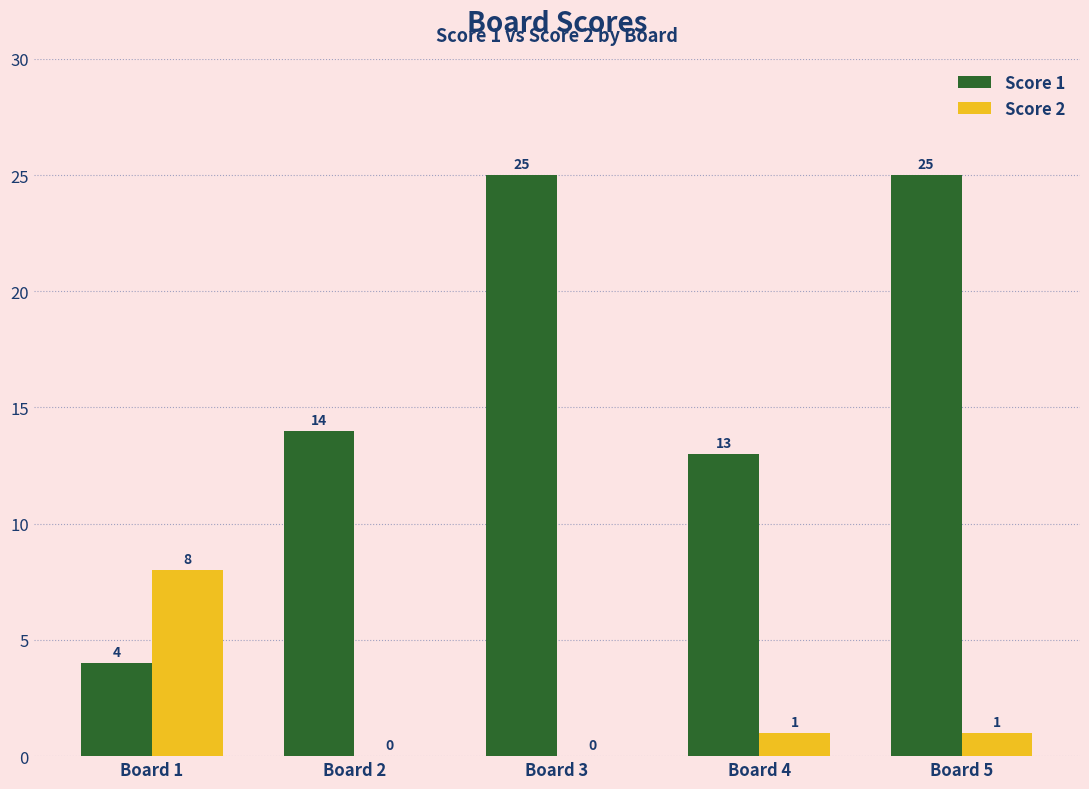

Are the bars horizontal?

No